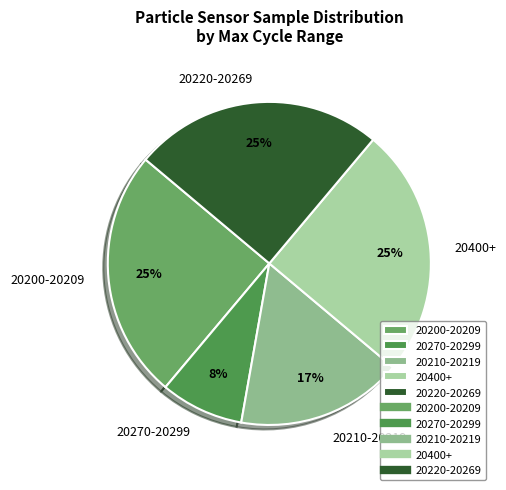

To the nearest percent, what percentage of the pie is 20270-20299?

8%